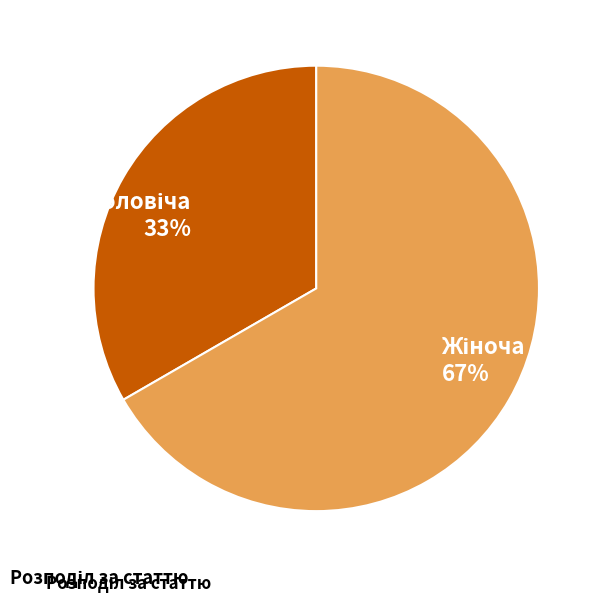

Is there any slice that represents more than half of the pie?

Yes